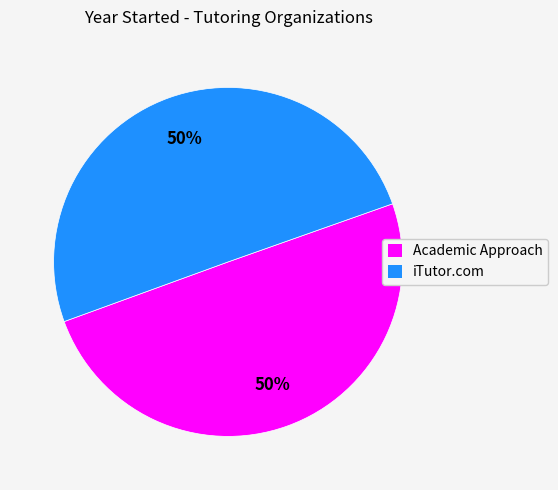

What percentage is the iTutor.com slice, to the nearest percent?

50%